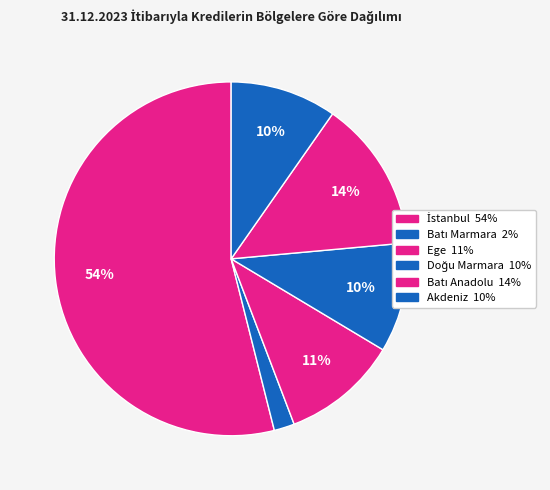

How many slices are in this pie chart?

6